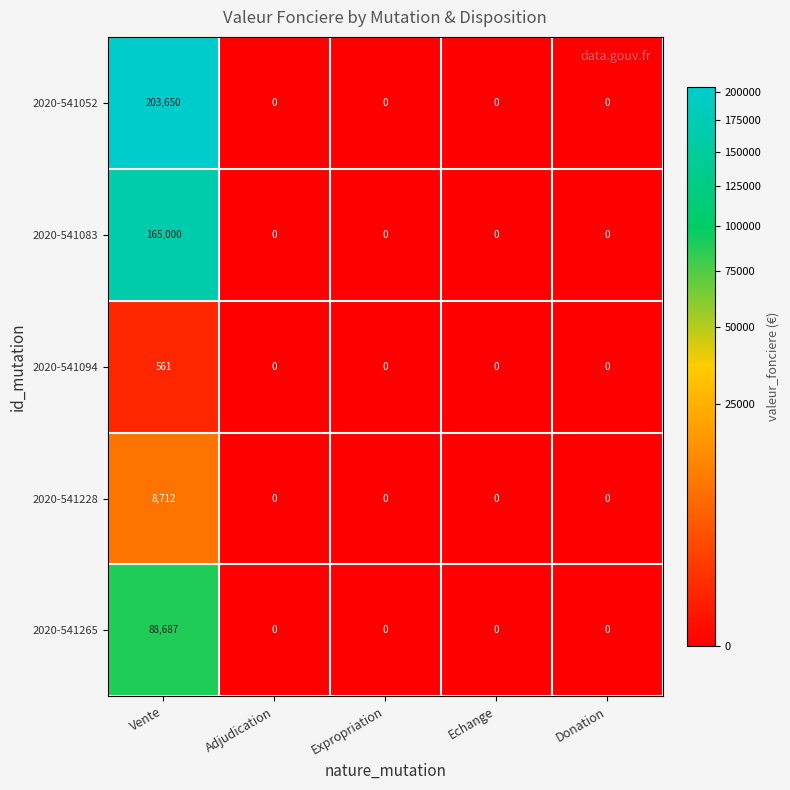

Reading left to right, transcribe all the data shown in this chart.

2020-541052: Vente=203650	Adjudication=0	Expropriation=0	Echange=0	Donation=0
2020-541083: Vente=165000	Adjudication=0	Expropriation=0	Echange=0	Donation=0
2020-541094: Vente=561	Adjudication=0	Expropriation=0	Echange=0	Donation=0
2020-541228: Vente=8712	Adjudication=0	Expropriation=0	Echange=0	Donation=0
2020-541265: Vente=88687	Adjudication=0	Expropriation=0	Echange=0	Donation=0